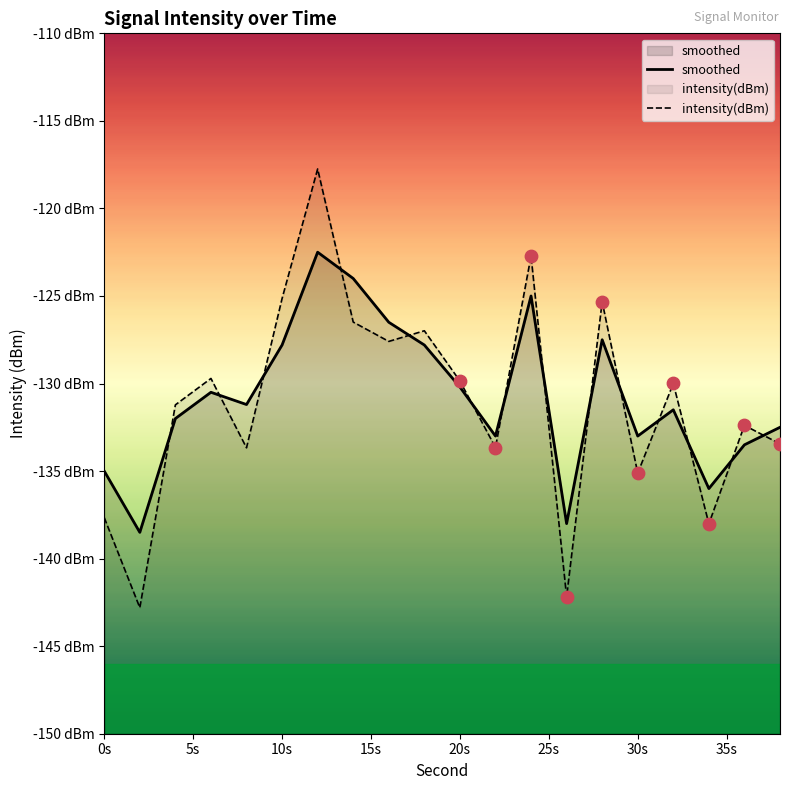

At how many categories does at least one series exceed -127?

7